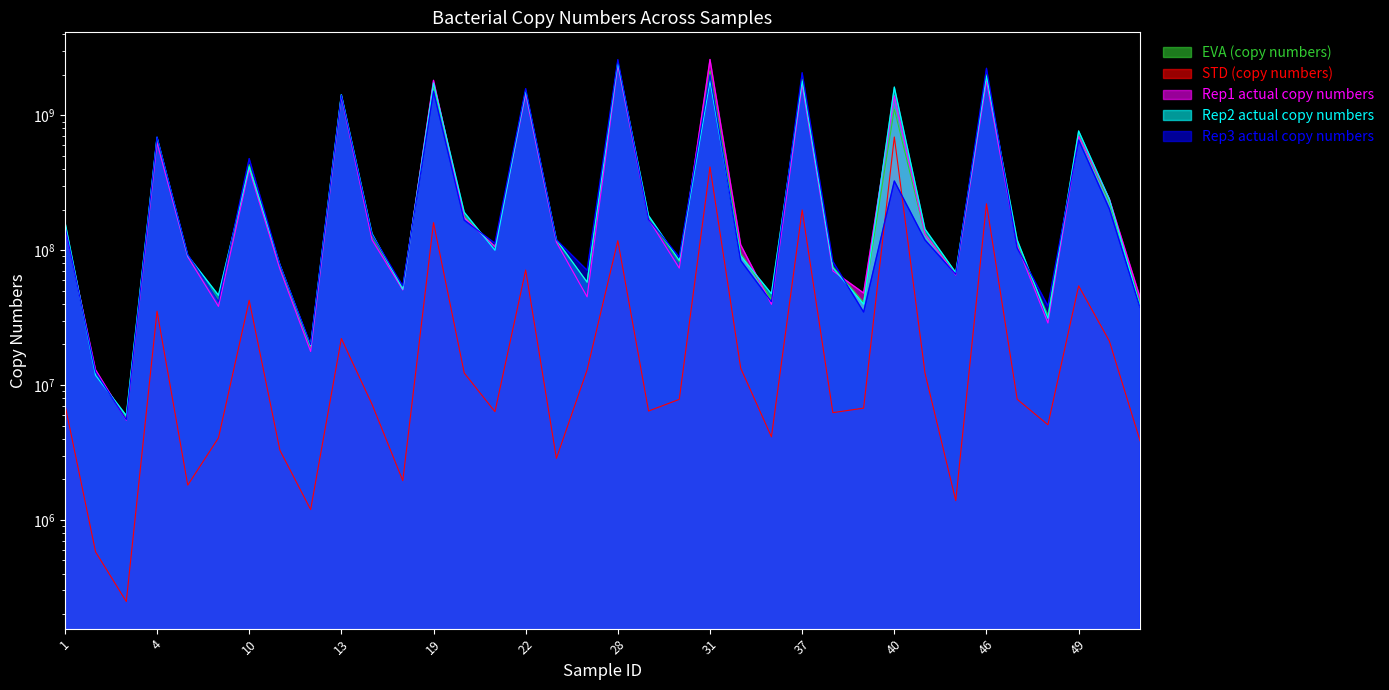

What is the sum of the STD (copy numbers) values at 5 and 14?

8998532.8